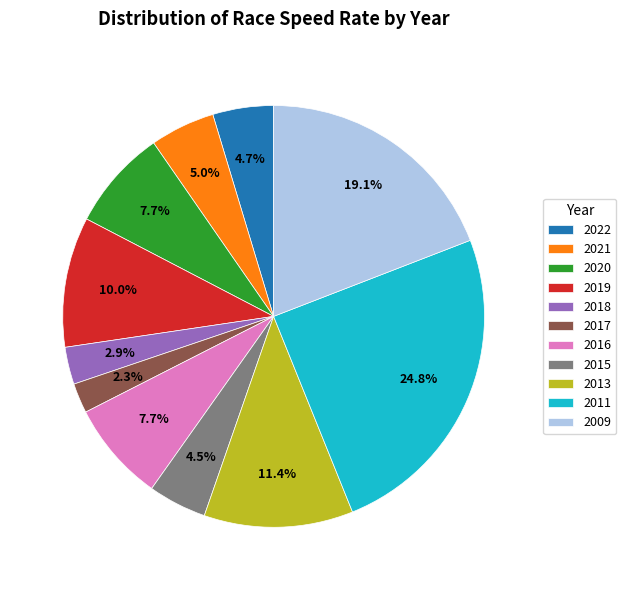

How many segments does this pie chart have?

11